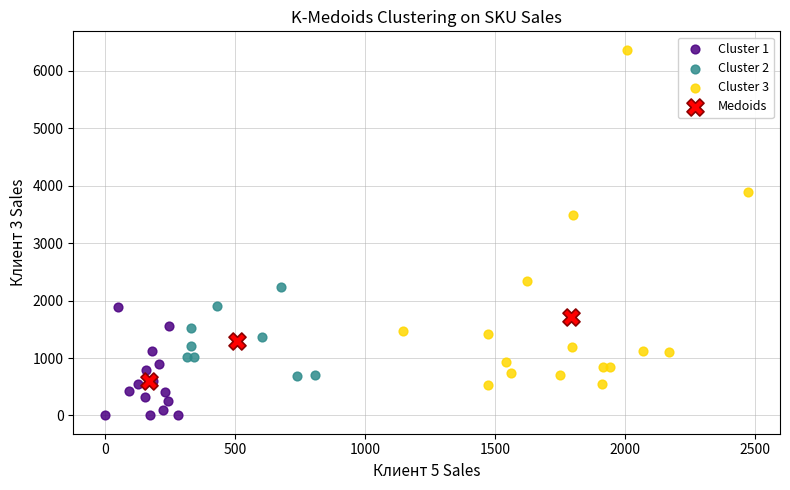

Which series reaches the minimum Y coordinate?

Cluster 1